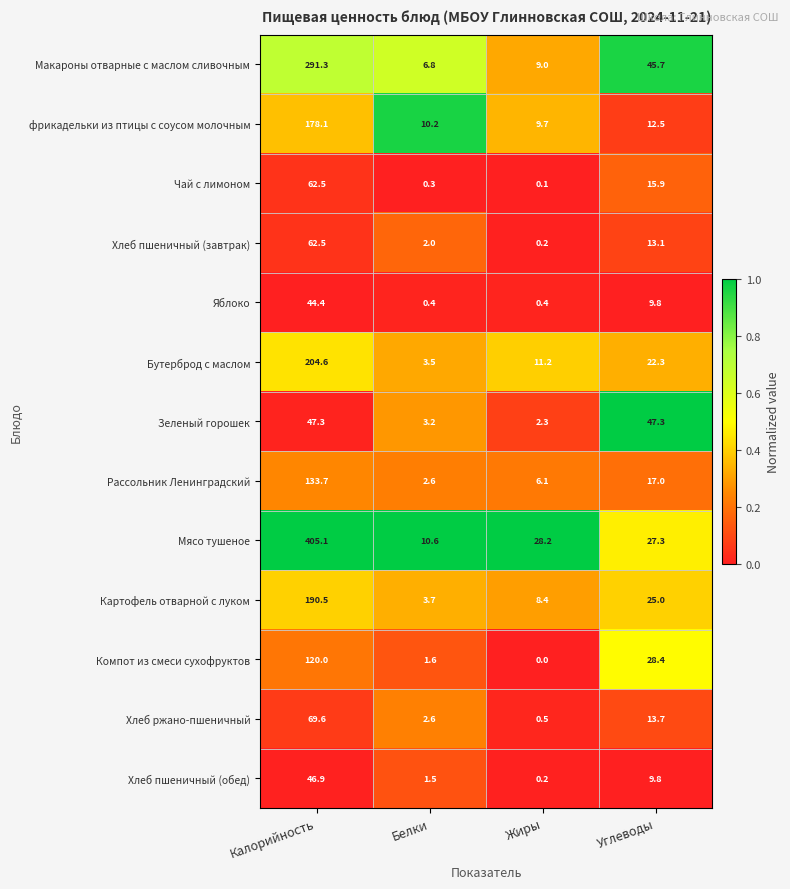

What is the total value across all series at Белки?

49.0